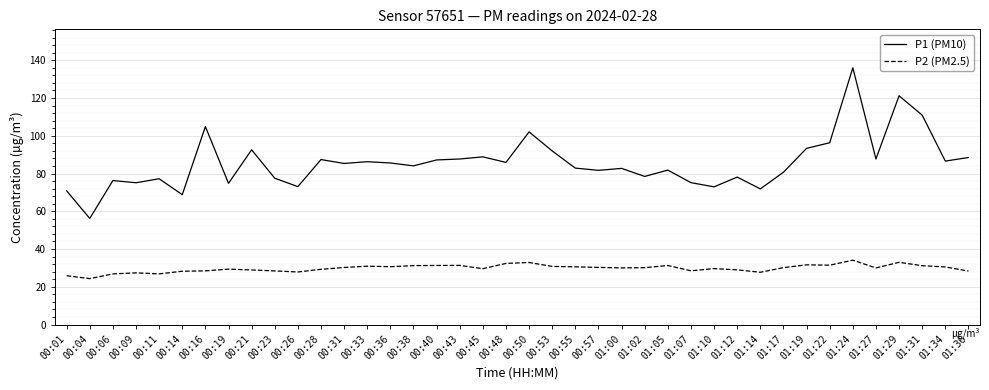

How many categories are shown in the chart?

40